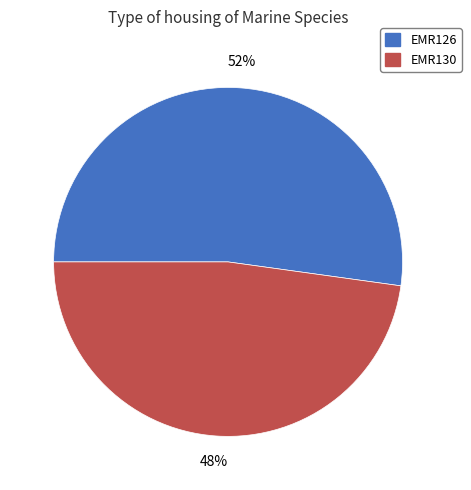

True or false: EMR130 accounts for 48% of the total.

True